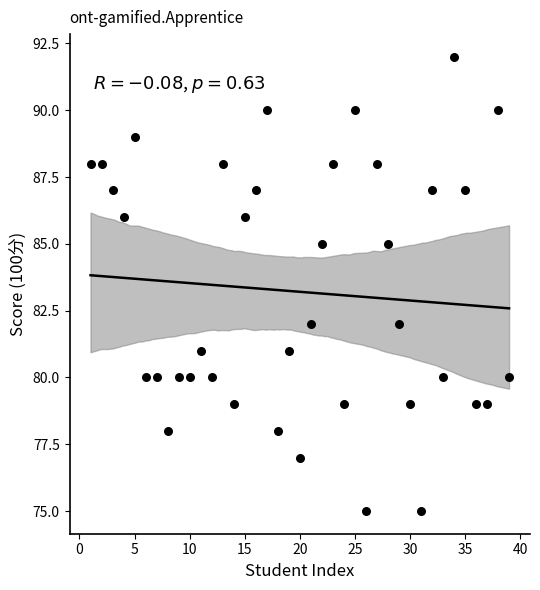

What is the range of Y values (max minus min)?

17